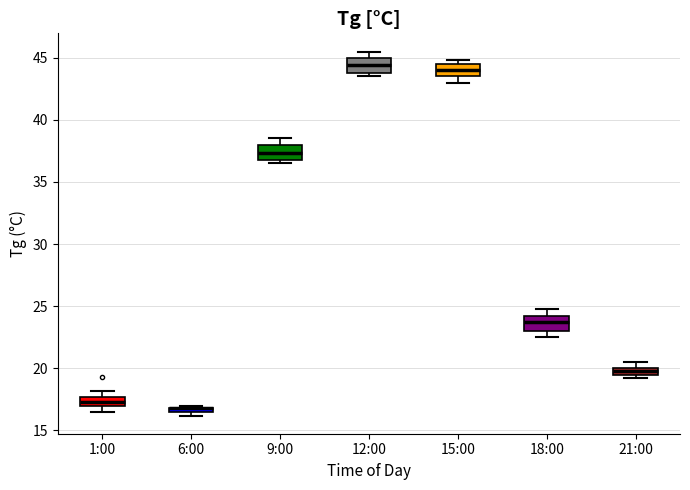

Where is the lower edge of the box for 6:00 on the y-axis? The values are not printed on the chart, so give them approximately, as read against the axis.

16.5